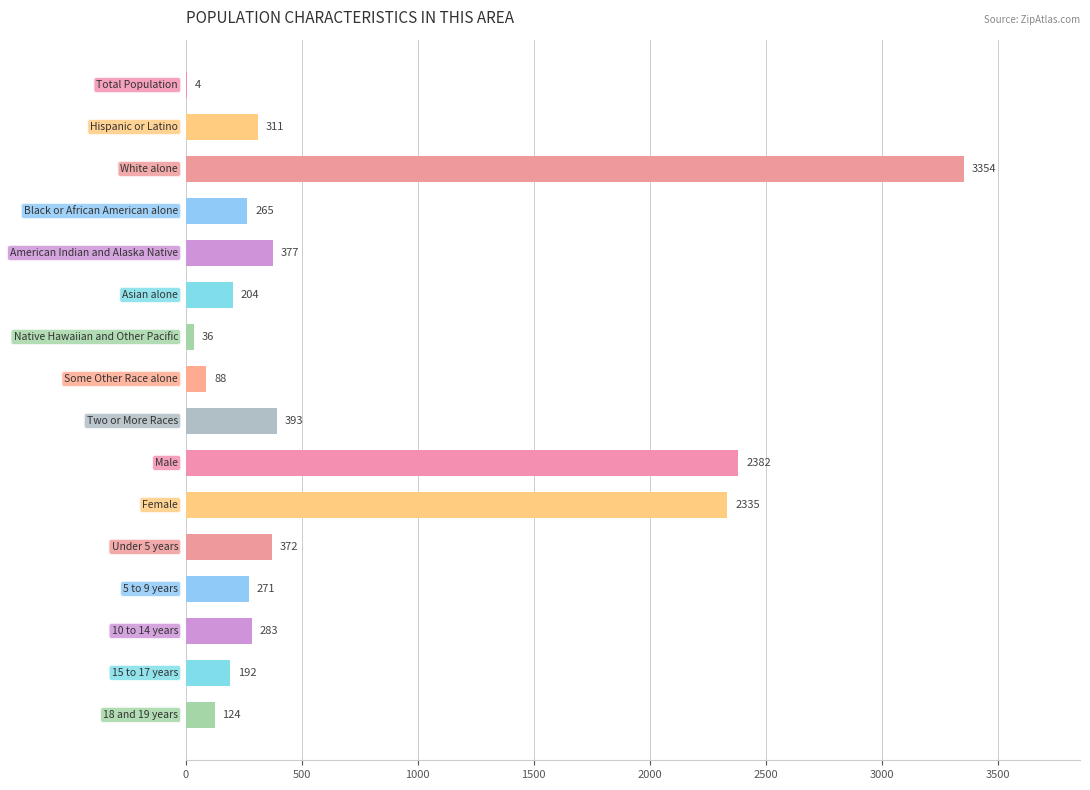

What is the sum of all values?

10991